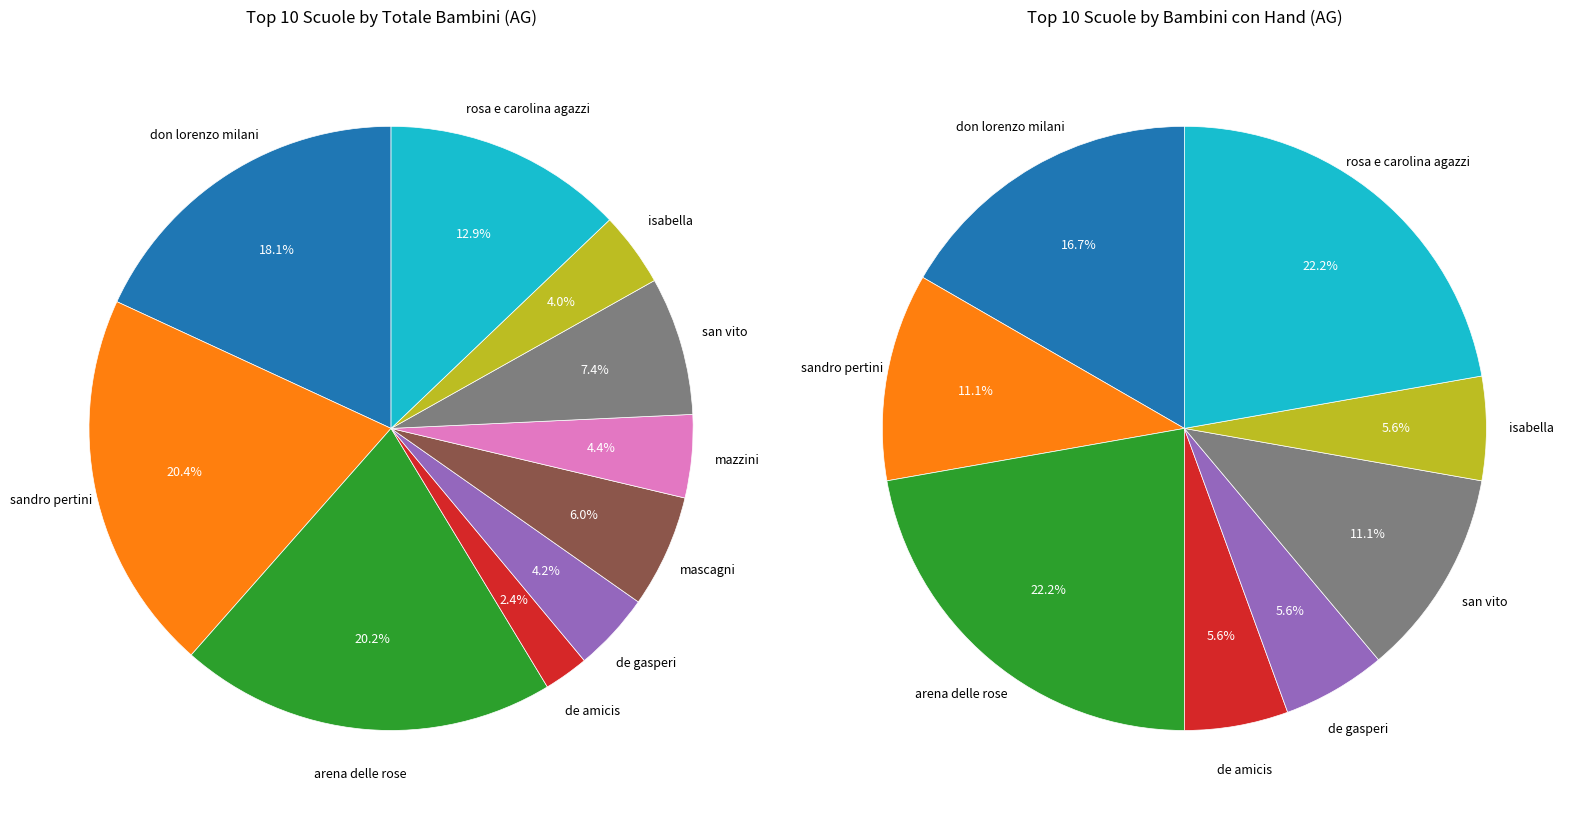

Rank the categories by value from highest to lowest.

SANDRO PERTINI, ARENA DELLE ROSE, DON LORENZO MILANI, ROSA E CAROLINA AGAZZI, SAN VITO, MASCAGNI, MAZZINI, DE GASPERI, ISABELLA, DE AMICIS